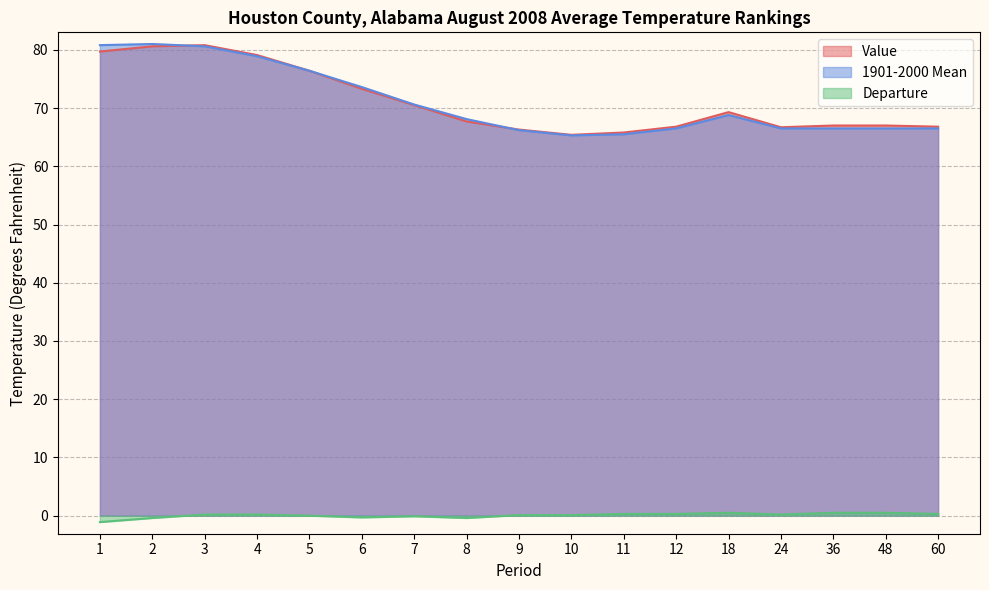

What is the maximum value for Departure?

0.5